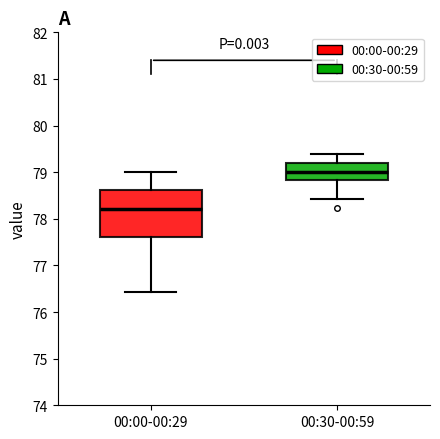

Which box has the highest median line?

00:30-00:59